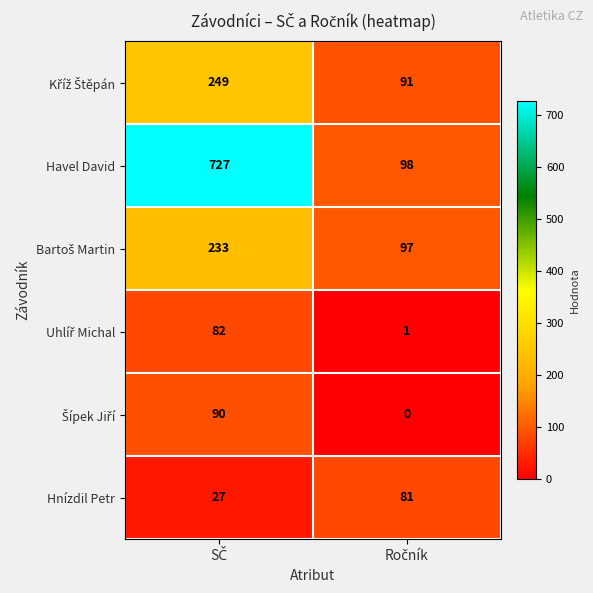

Which series has the widest spread of values?

Havel David